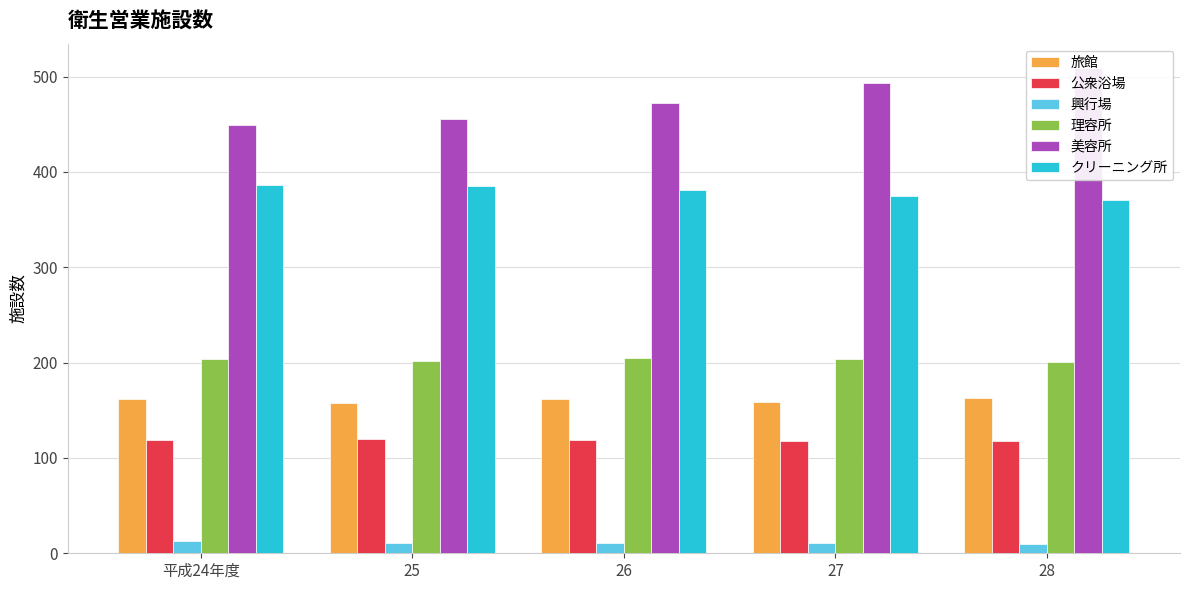

How many values in the 公衆浴場 series exceed 119?

1